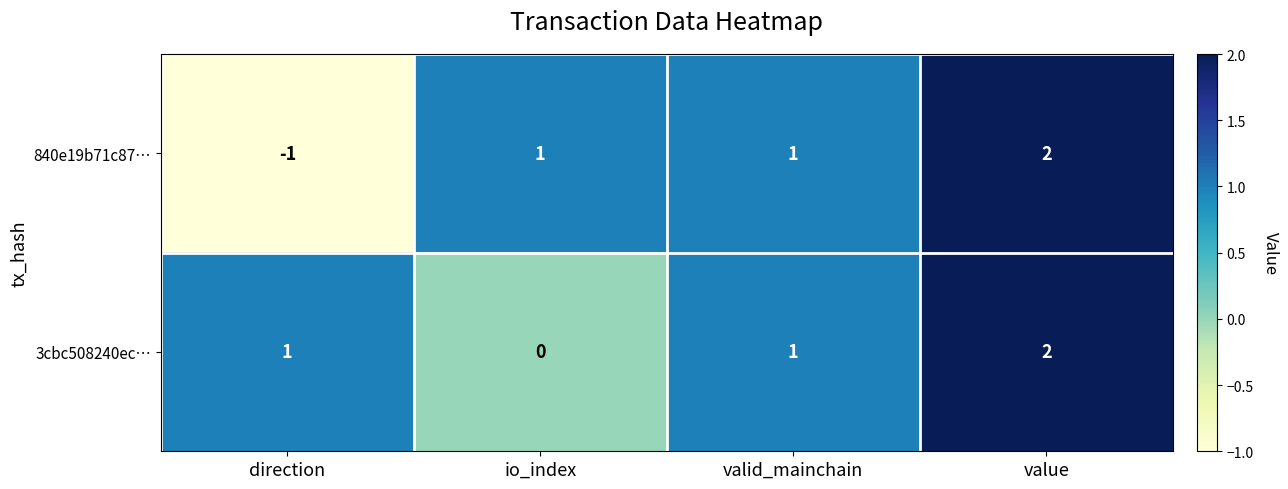

The value of 3cbc508240ec… at io_index is 0. True or false?

True